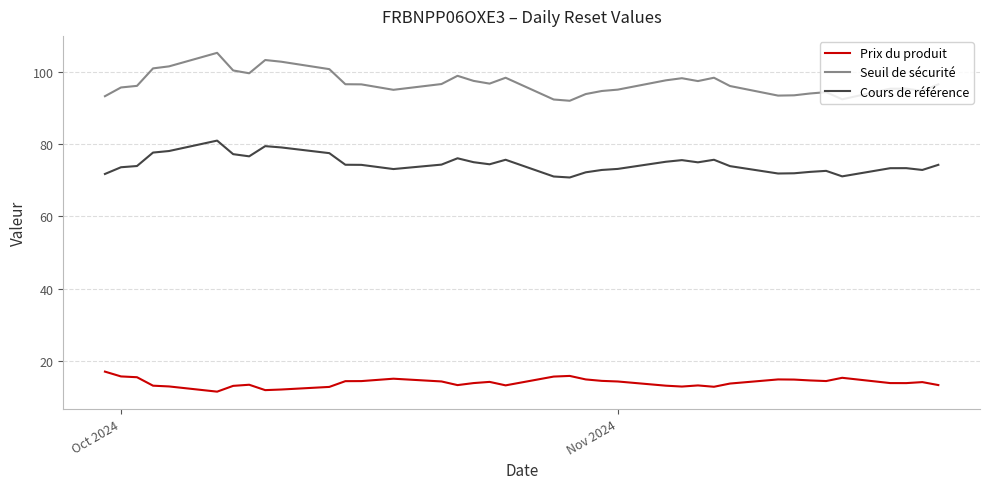

What is the maximum value shown in the chart?

105.2